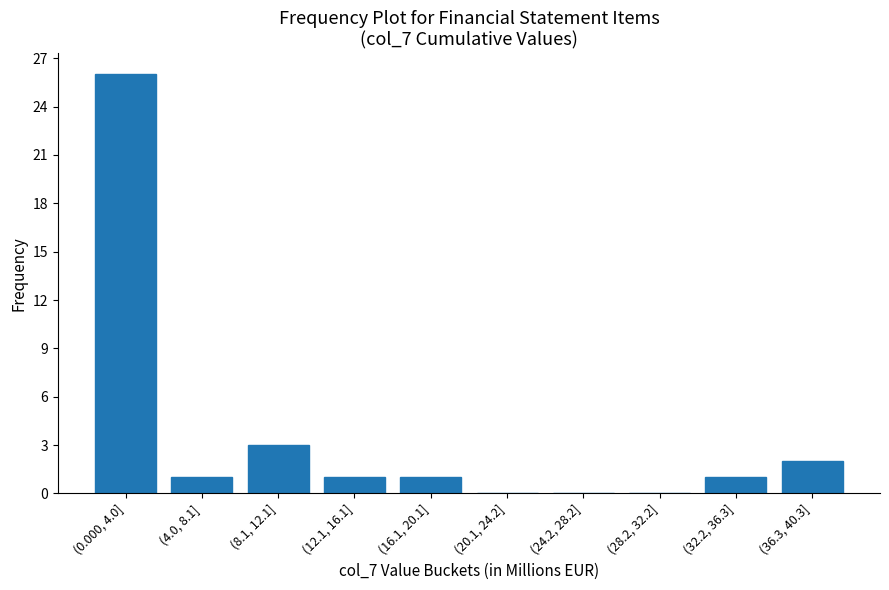

Reading left to right, list all the values displayed in this chart.

(0.000, 4.0]=26	(4.0, 8.1]=1	(8.1, 12.1]=3	(12.1, 16.1]=1	(16.1, 20.1]=1	(20.1, 24.2]=0	(24.2, 28.2]=0	(28.2, 32.2]=0	(32.2, 36.3]=1	(36.3, 40.3]=2